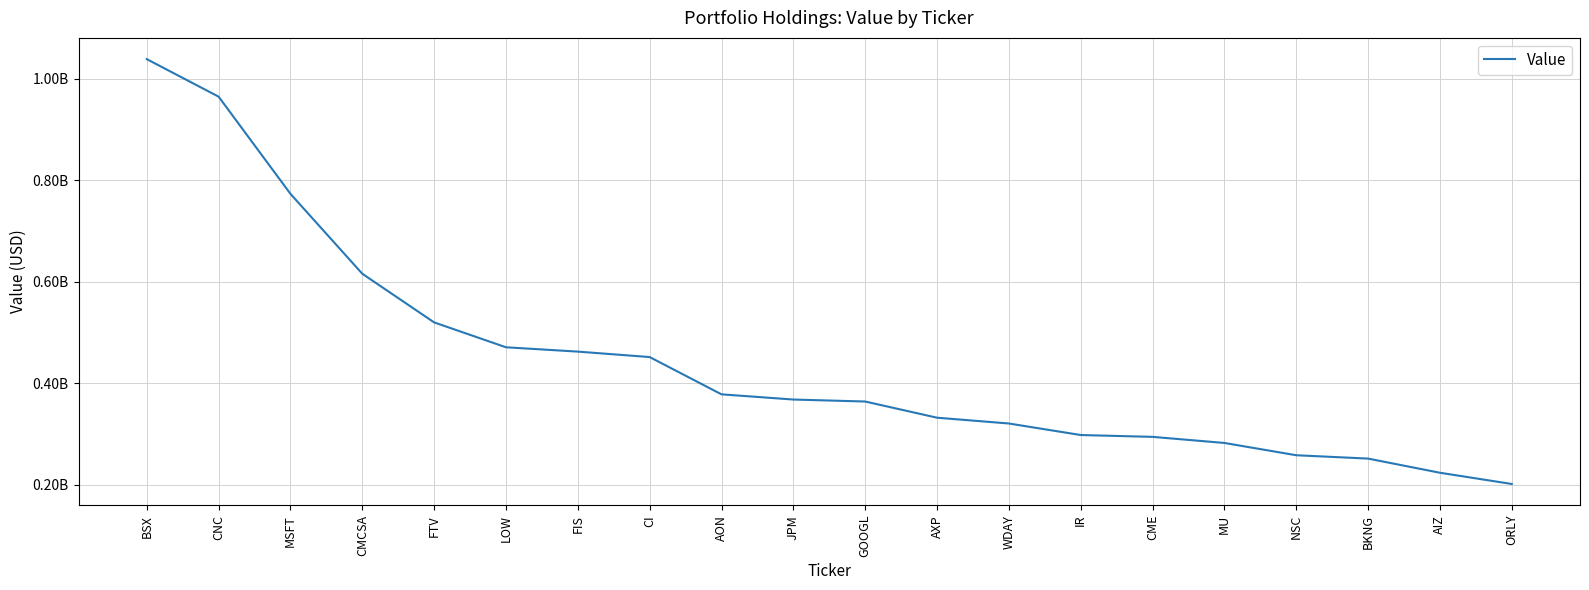

What is the change in value from CMCSA to IR?

-317595000